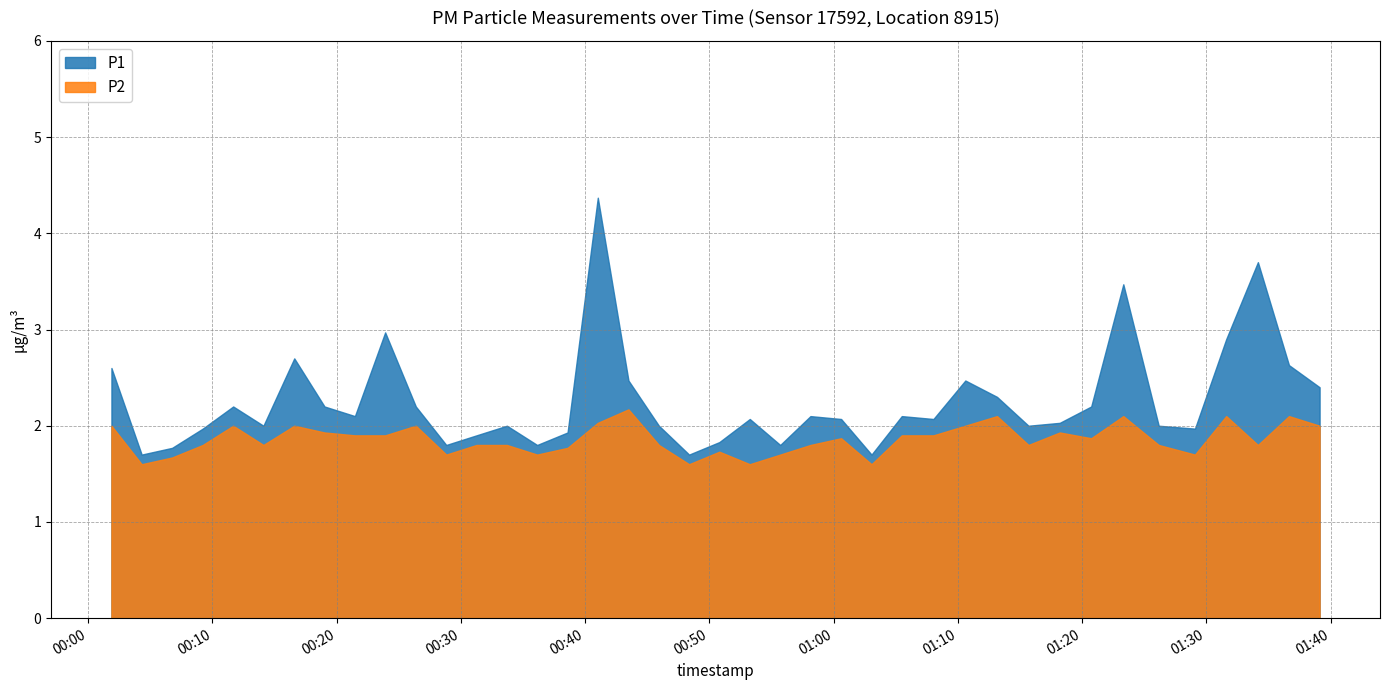

Which series has the largest total across all categories?

P1